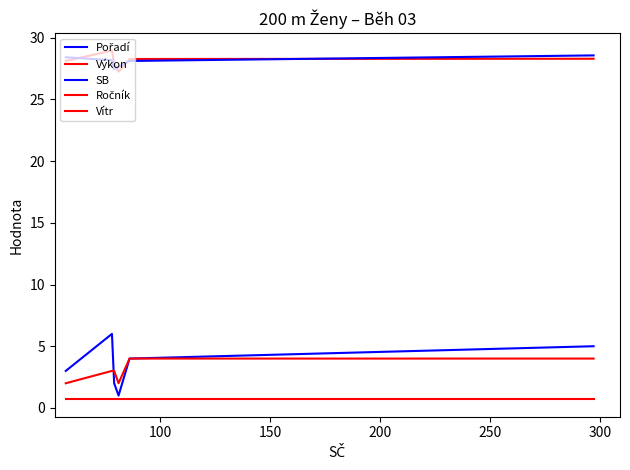

What is the average value of the SB series?

28.1